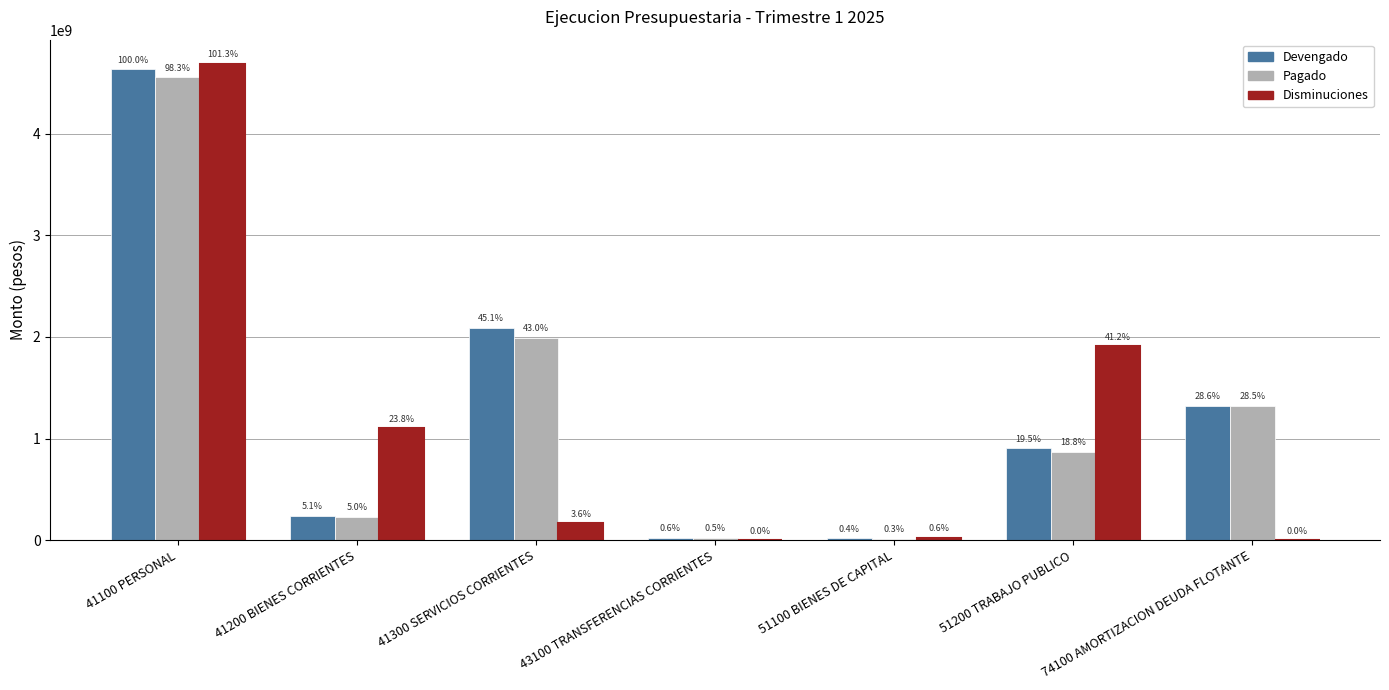

What is the label of the 7th bar from the left?

74100 AMORTIZACION DEUDA FLOTANTE